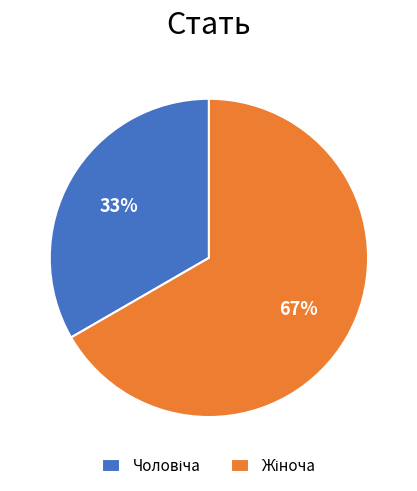

How many segments does this pie chart have?

2